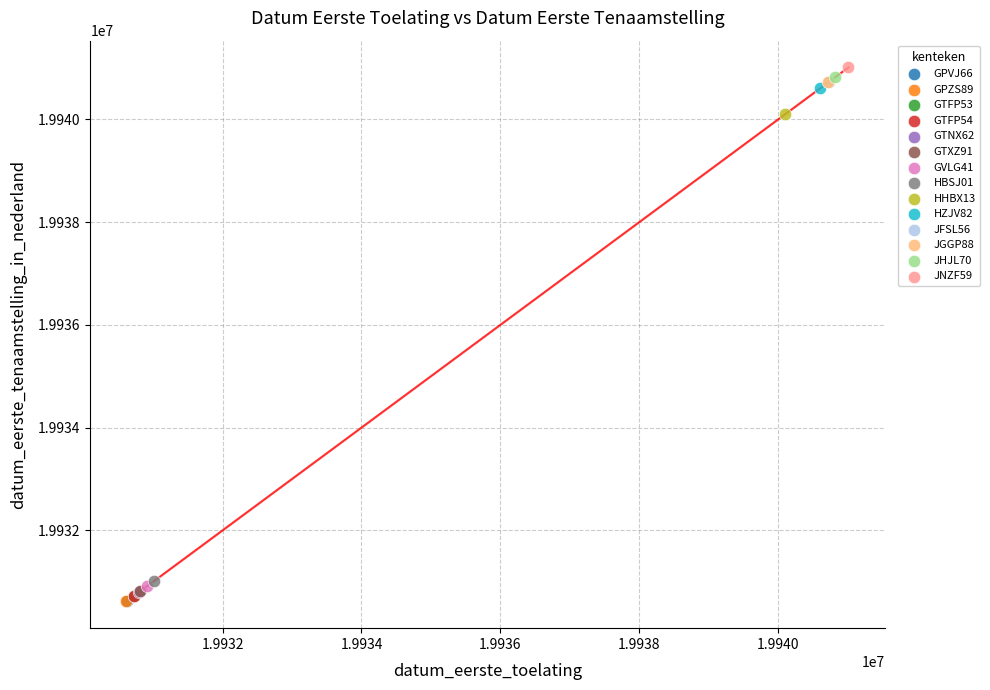

What are all the series names shown in the legend?

GPVJ66, GPZS89, GTFP53, GTFP54, GTNX62, GTXZ91, GVLG41, HBSJ01, HHBX13, HZJV82, JFSL56, JGGP88, JHJL70, JNZF59